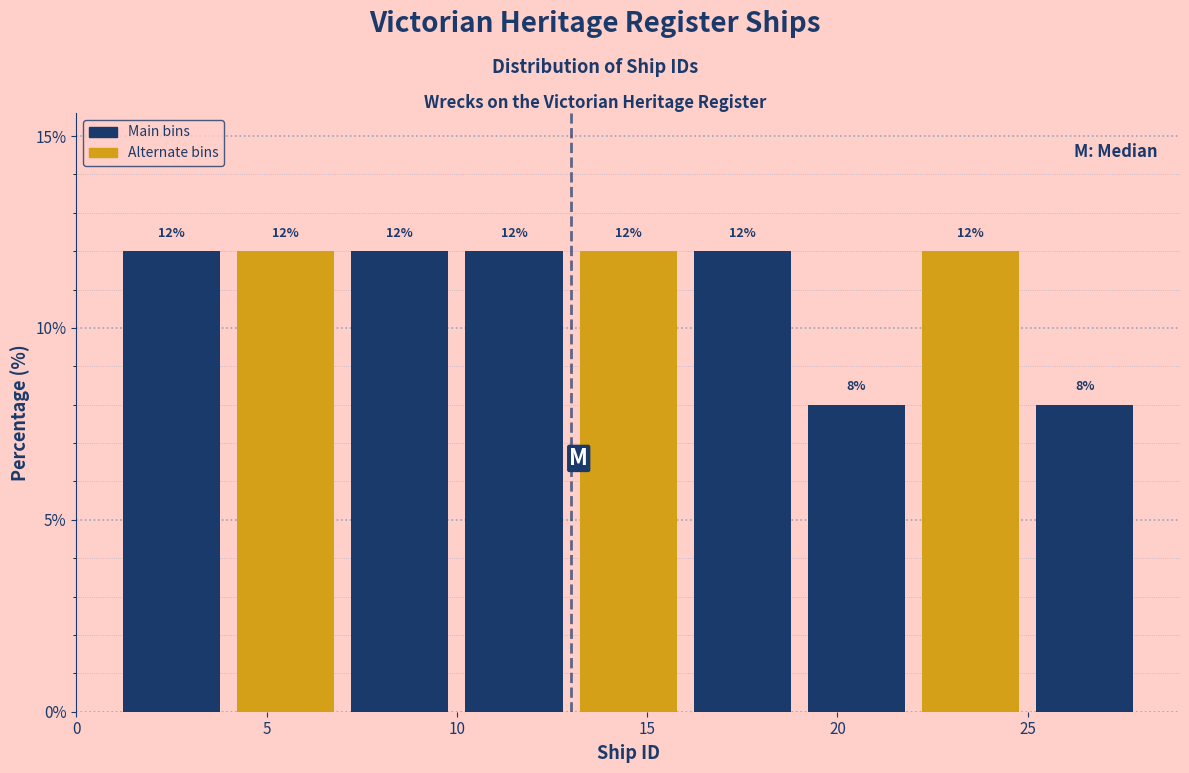

How tall is the bar that spans 10 to 13 on the x-axis?

12